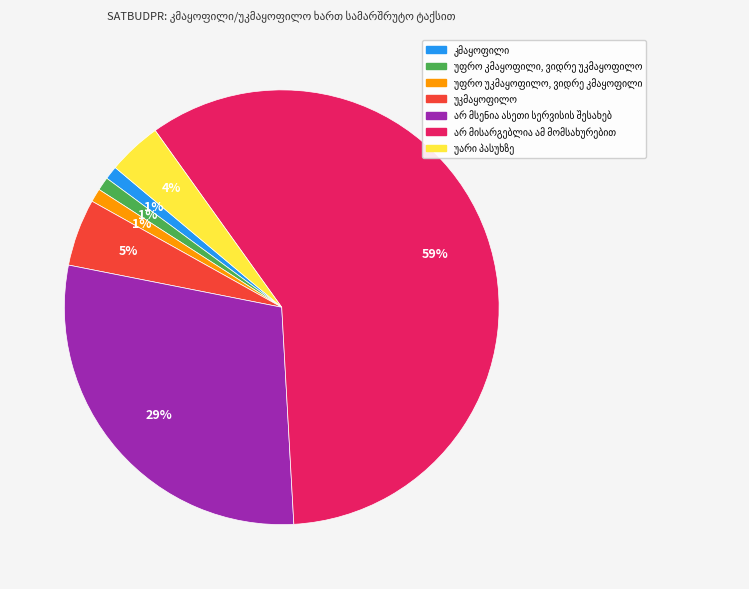

To the nearest percent, what is the average slice percentage?

14%